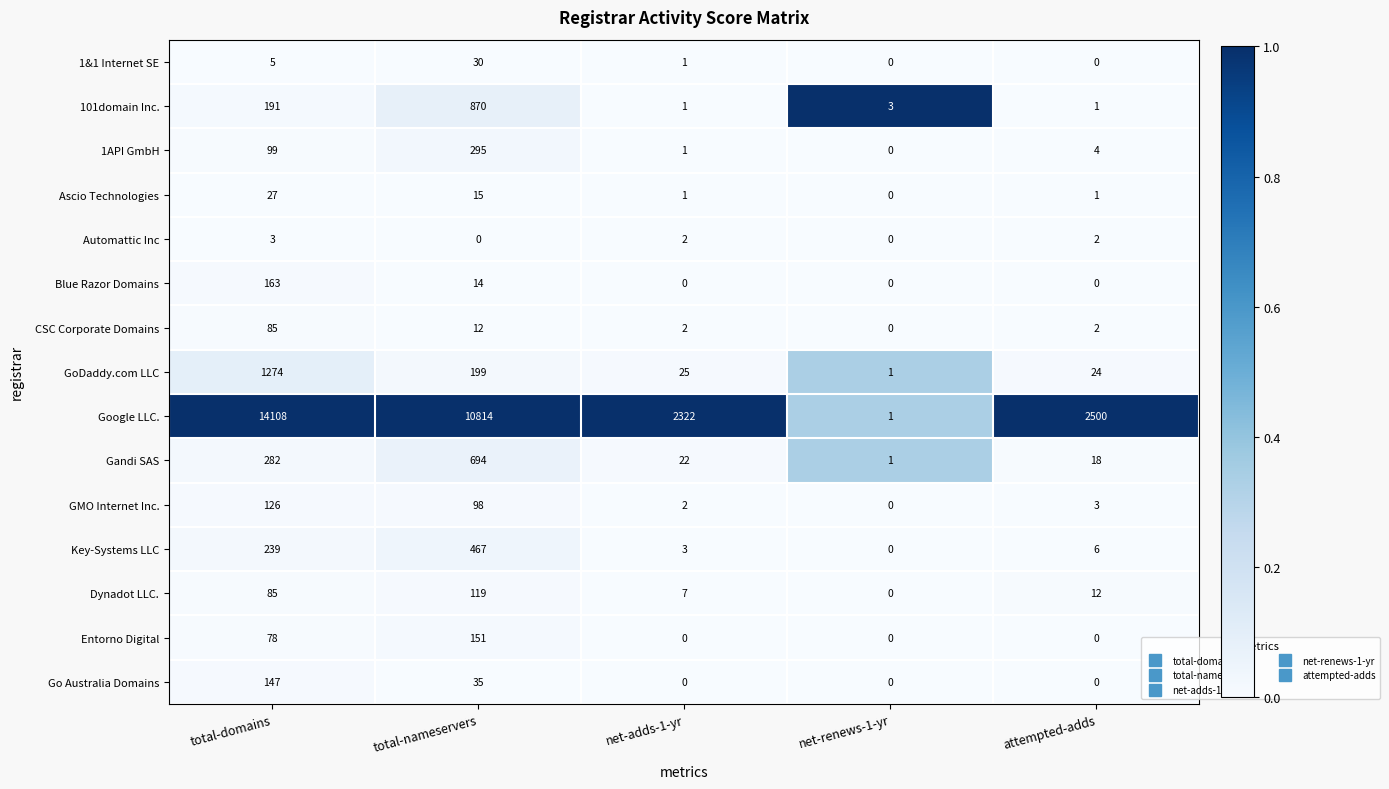

What is the spread (max minus min) of values at total-domains?

14105